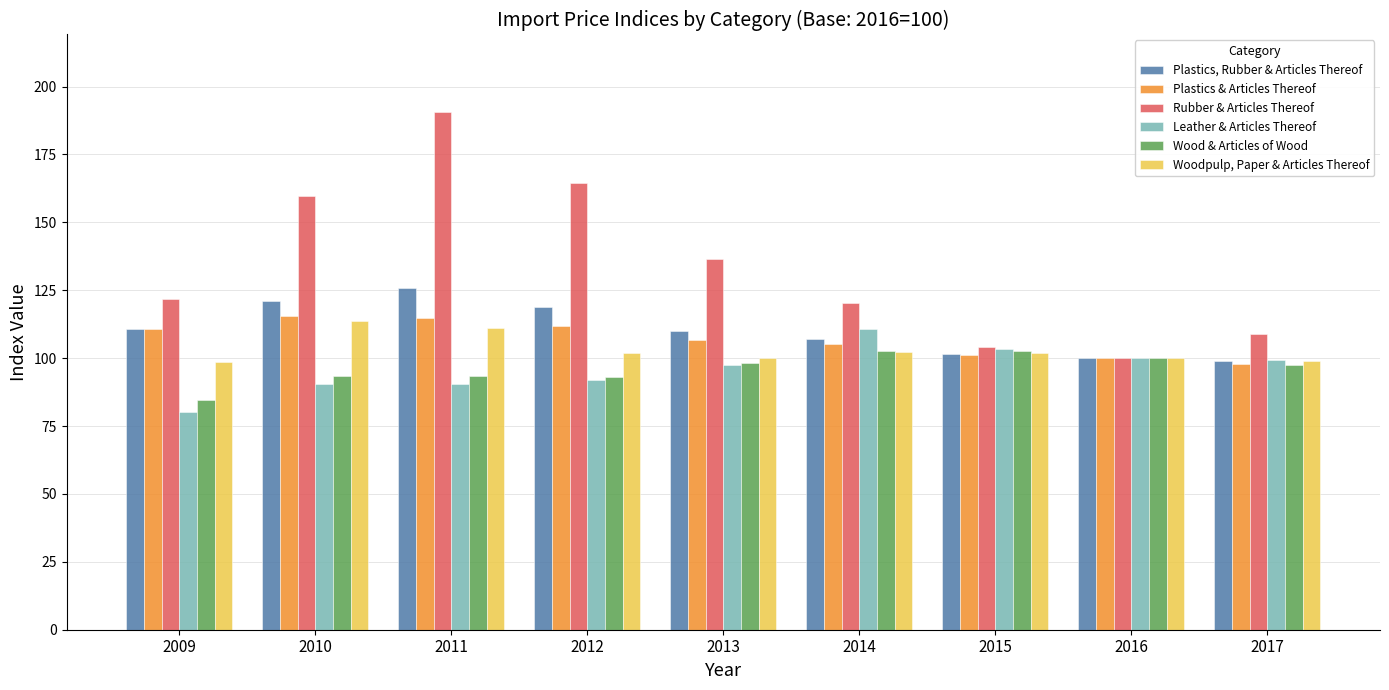

Which category has the lowest value across all series?

2009